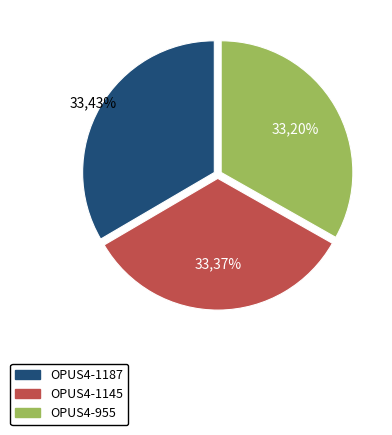

Is OPUS4-1187 the majority of the pie?

No